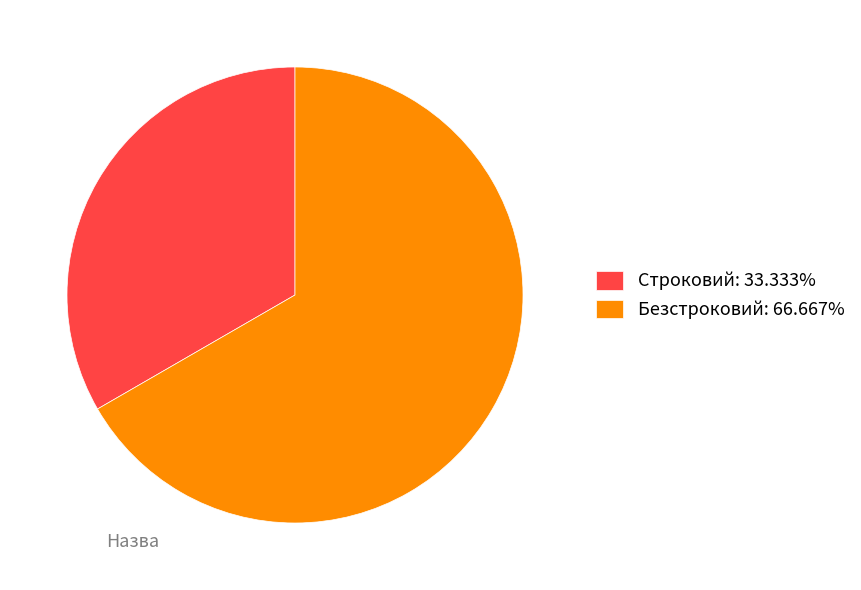

Is the sum of Безстроковий: 66.667% and Строковий: 33.333% greater than half?

Yes